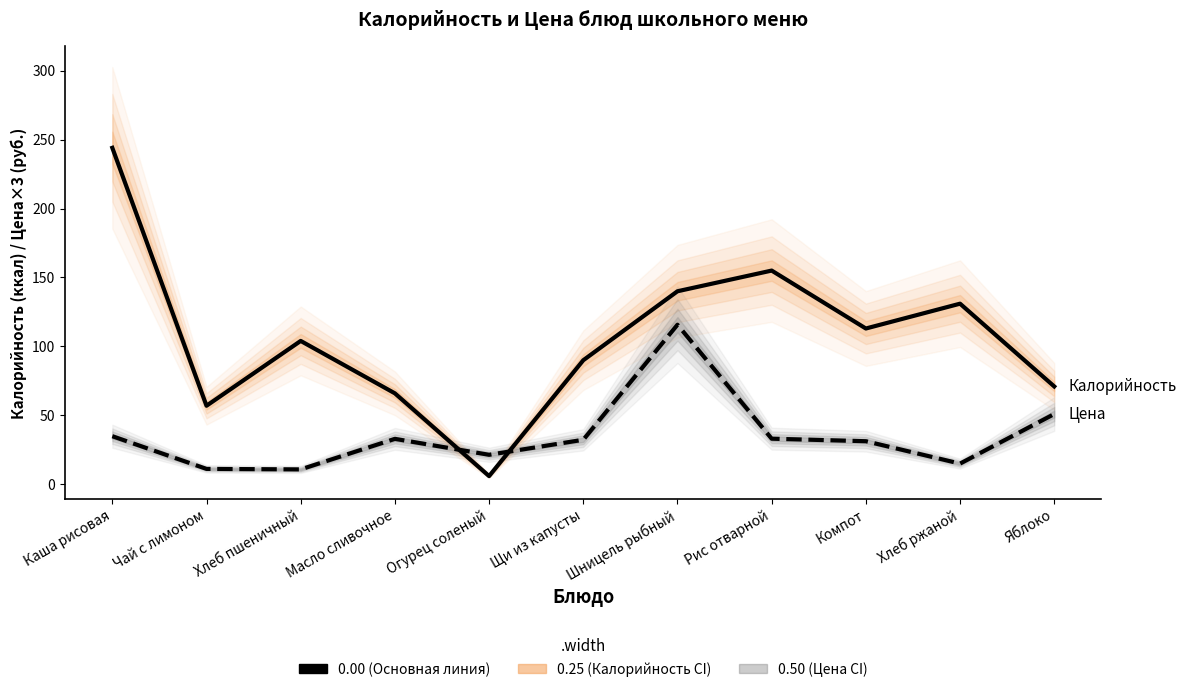

Where is Калорийность nearest to the value 125?

Хлеб ржаной